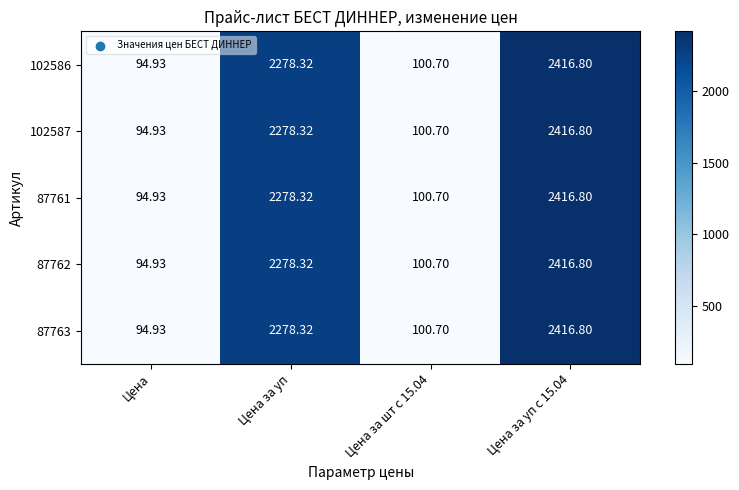

At which label does 87763 reach its minimum?

Цена